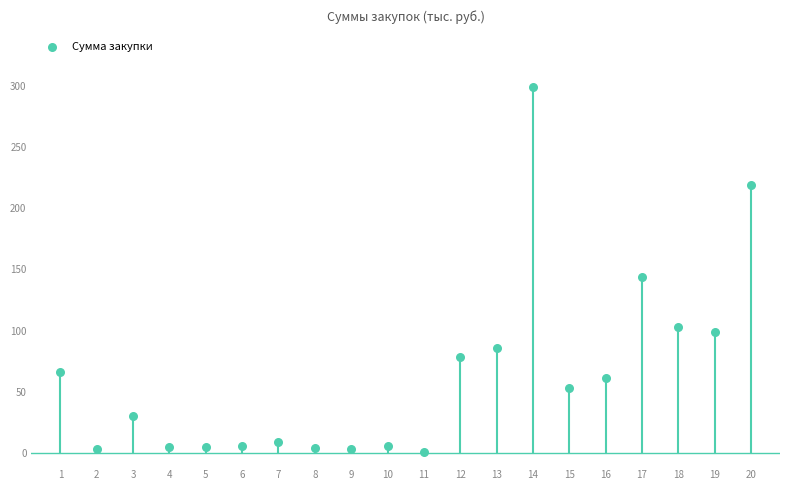

Count the number of points in this scatter plot.

20